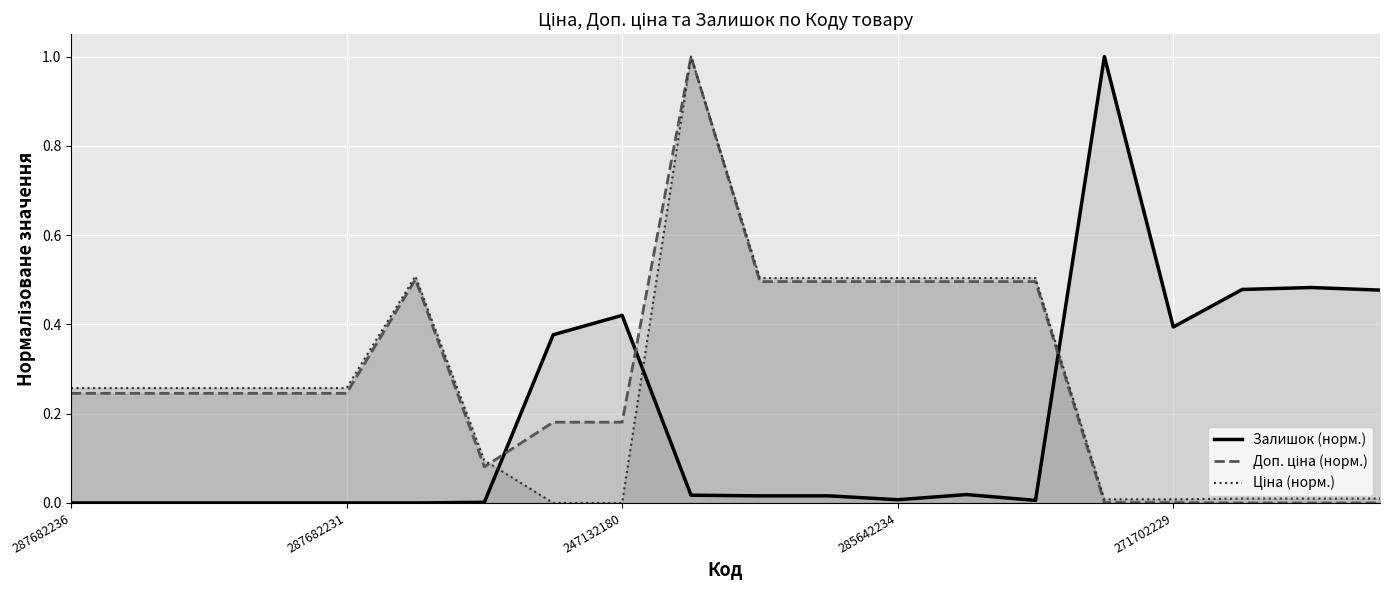

True or false: Доп. ціна (норм.) and Залишок (норм.) intersect in this chart.

True